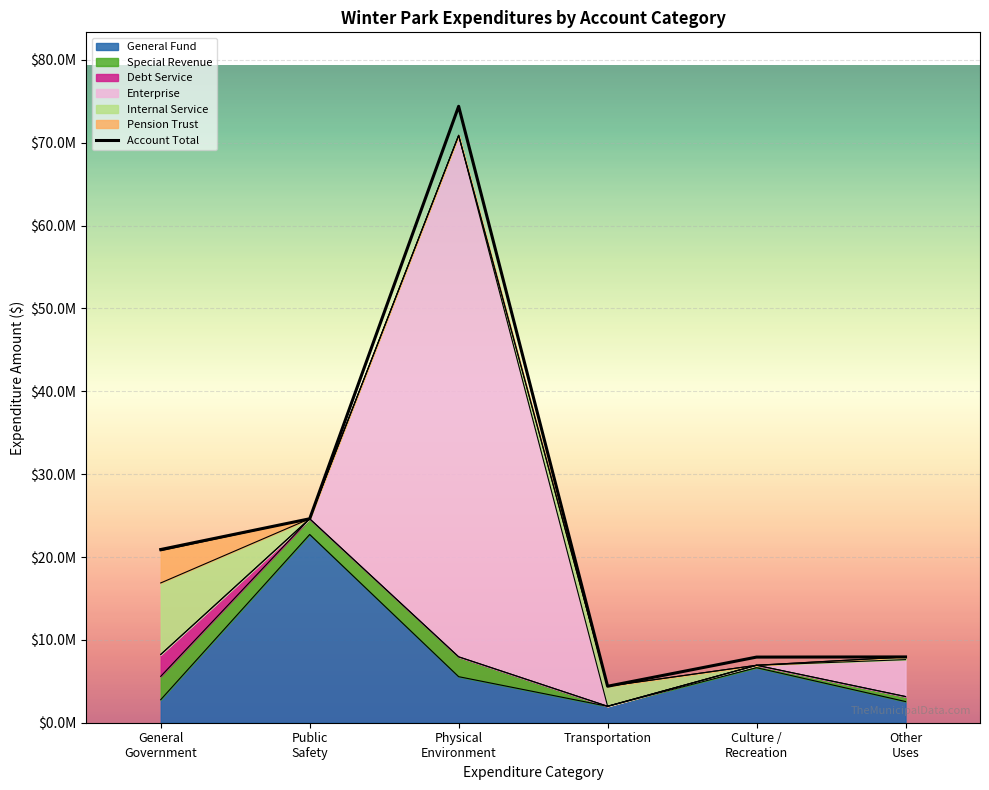

What is the difference between the values at General
Government and Other
Uses?

12966949